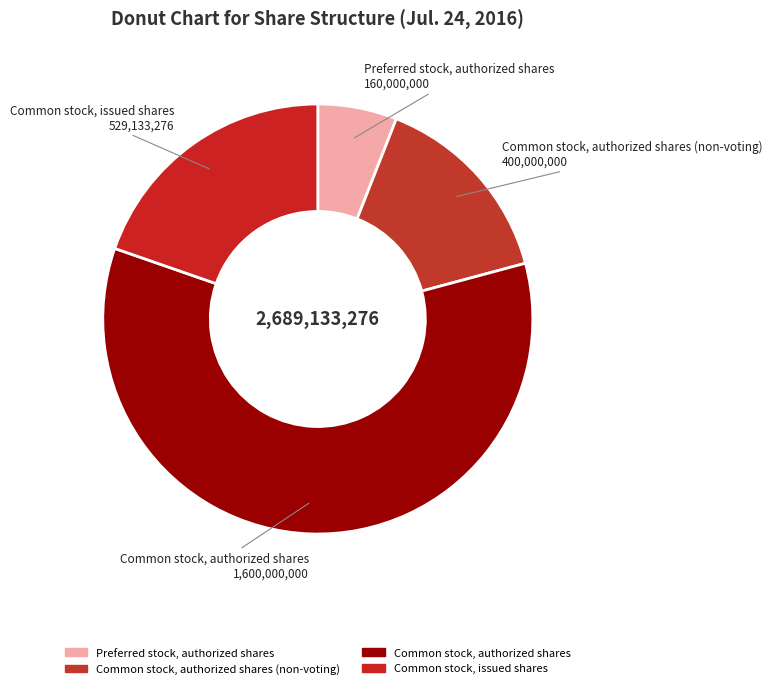

Is Common stock, authorized shares the majority of the pie?

Yes